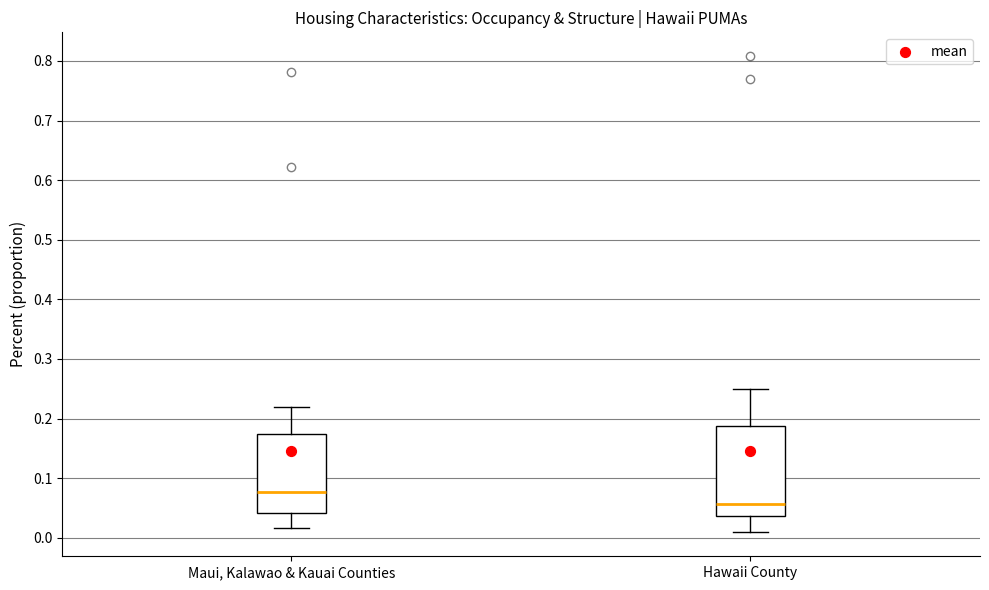

Comparing the boxes themselves (not the whiskers), which one is the tallest?

Hawaii County